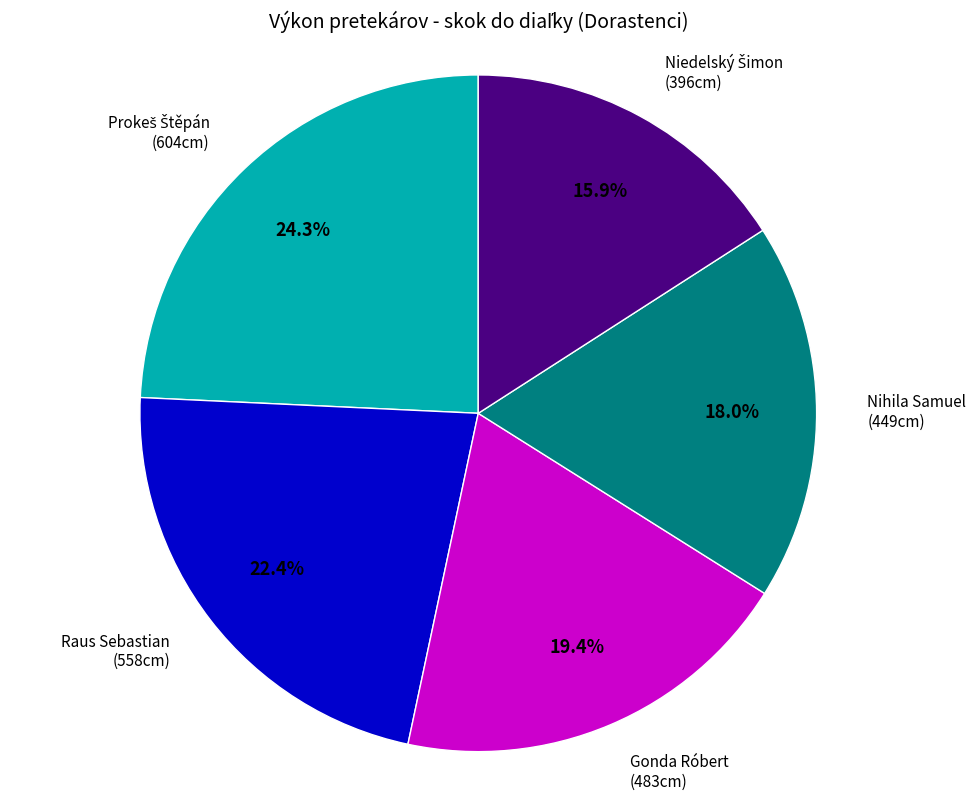

Is there any slice that represents more than half of the pie?

No